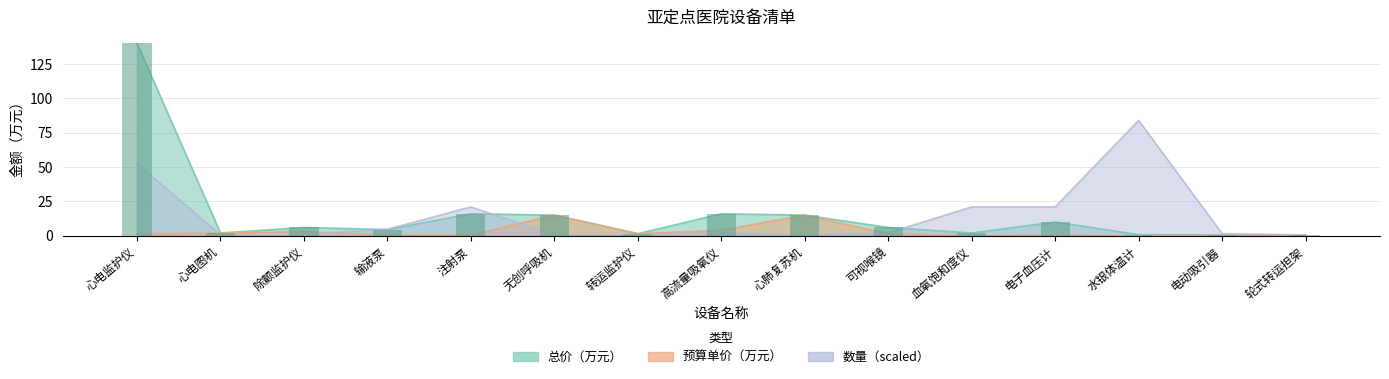

Which label corresponds to the largest value in the chart?

心电监护仪